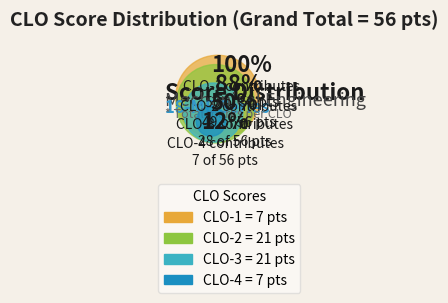

Is it true that CLO-1 is 12% of the pie?

True